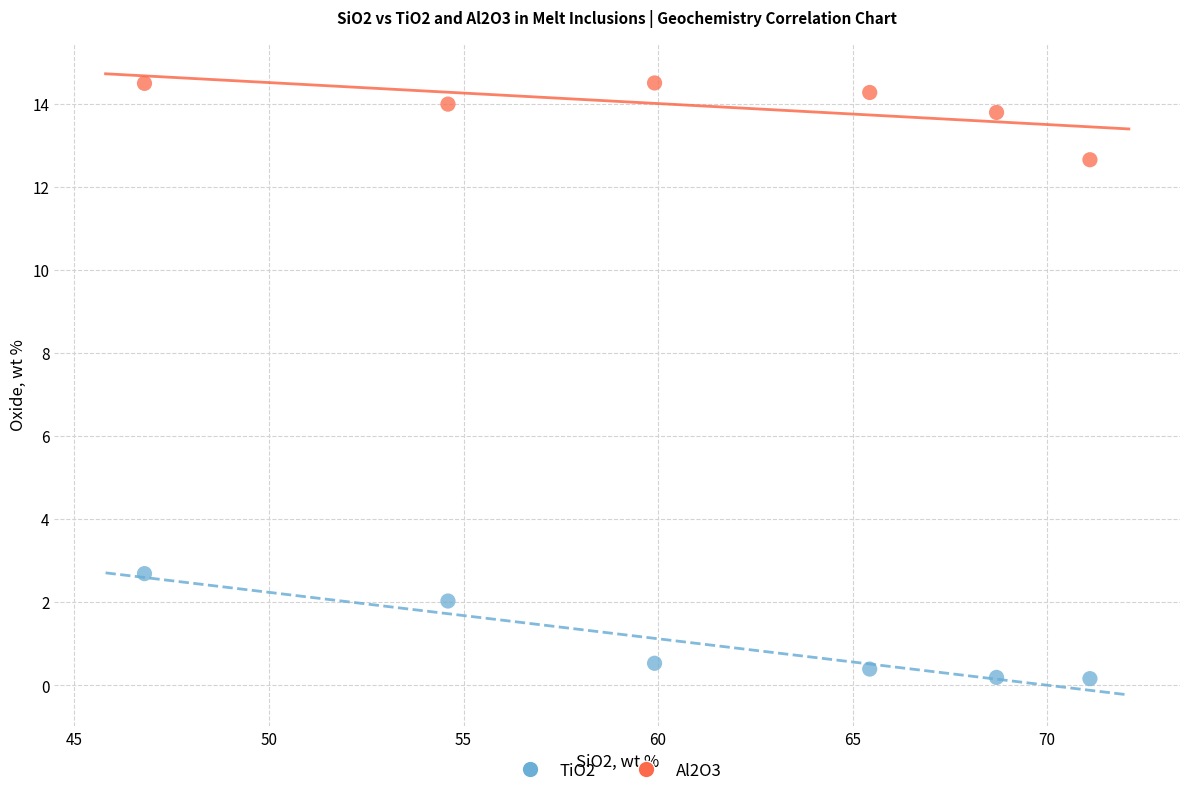

Which series contains the lowest Y value?

TiO2